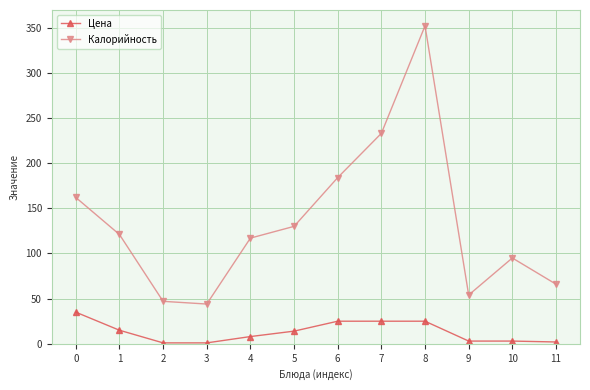

True or false: Калорийность and Цена cross at least once.

False